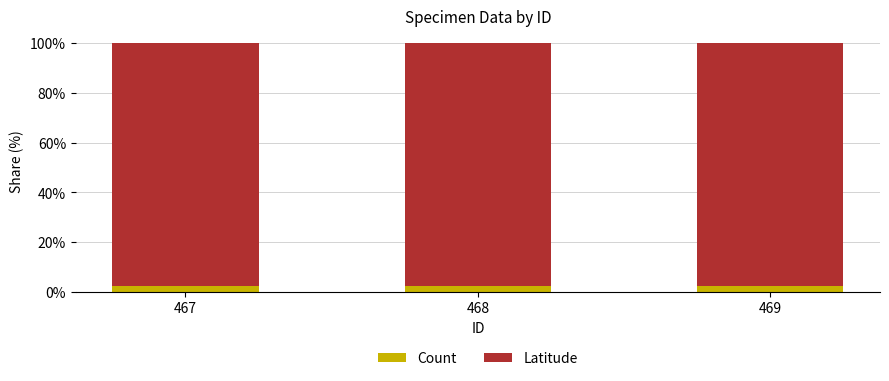

What is the approximate value of Count at 468?

2.4